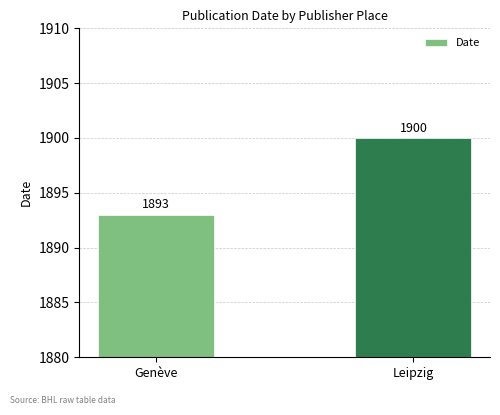

Which category has the highest value across all series?

Leipzig